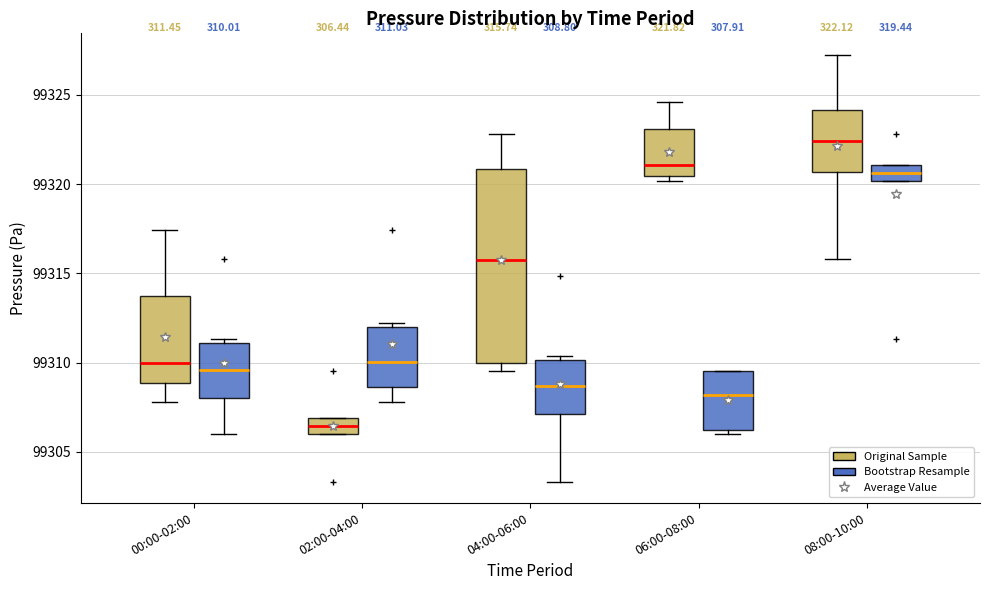

Comparing the boxes themselves (not the whiskers), which one is the tallest?

04:00-06:00 (Original Sample)